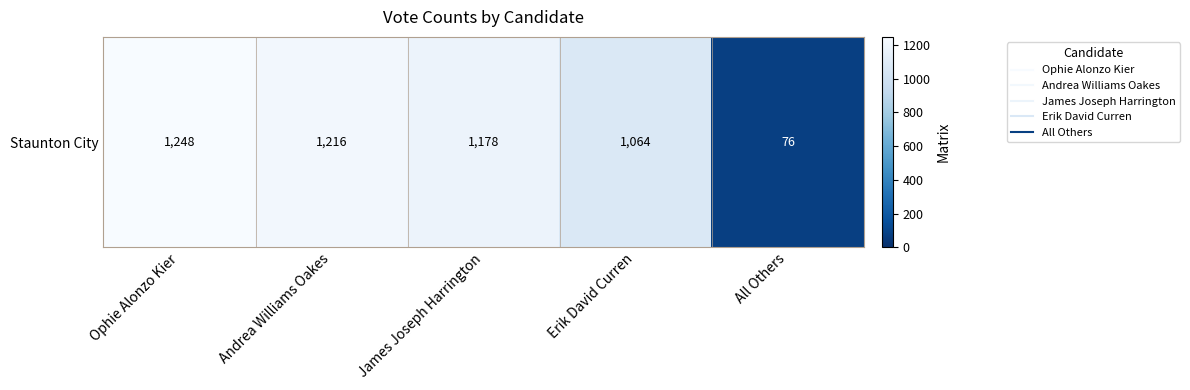

Where is the data nearest to the value 662?

Erik David Curren